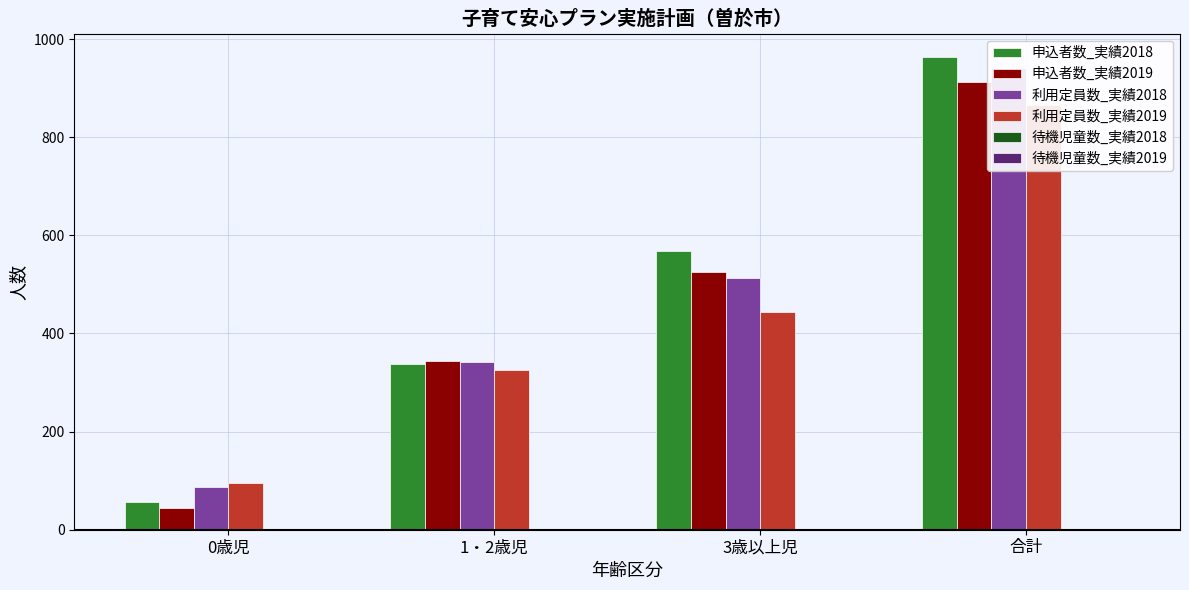

Rank the categories by 利用定員数_実績2018 value from highest to lowest.

合計, 3歳以上児, 1・2歳児, 0歳児